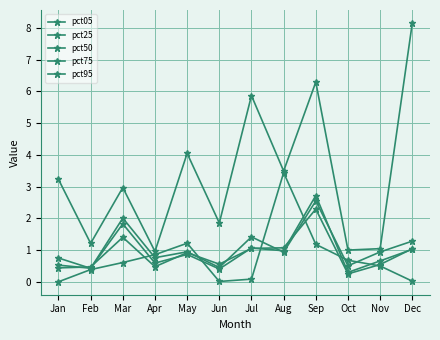

What is the difference between the highest and lowest values at Apr?

0.5